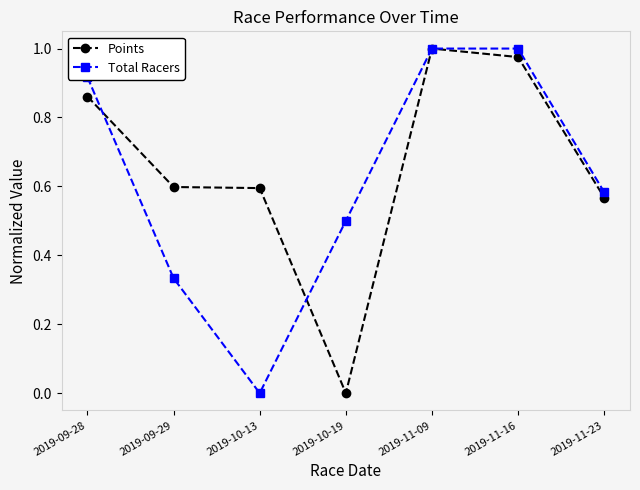

Which series changed the most between 2019-10-13 and 2019-11-16?

Total Racers